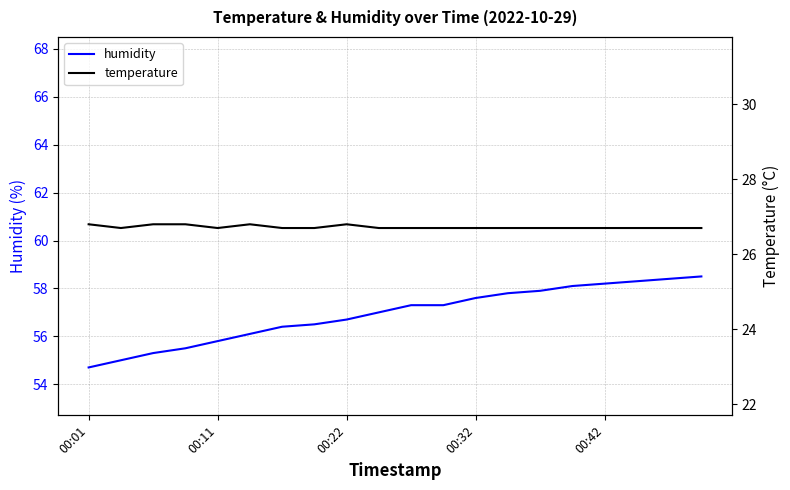

Is it true that temperature equals 7.9 at 14?

False